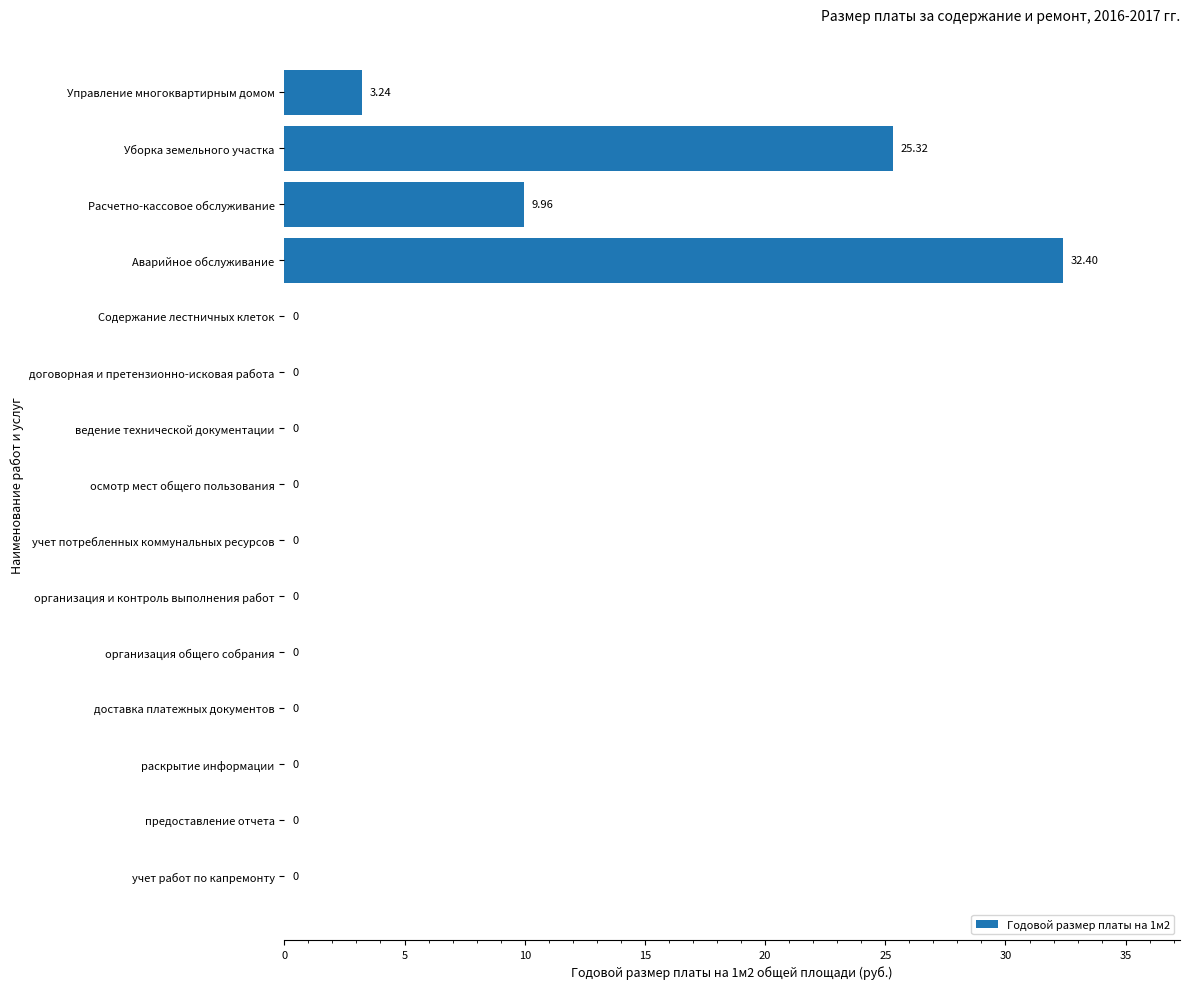

Where is the data nearest to the value 16?

Расчетно-кассовое обслуживание